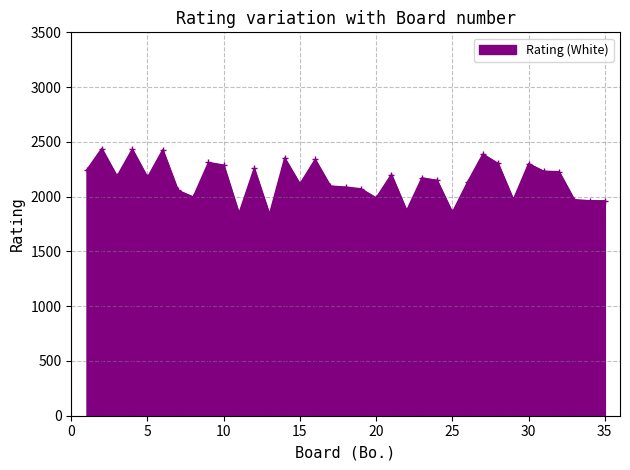

What is the minimum value shown in the chart?

1839